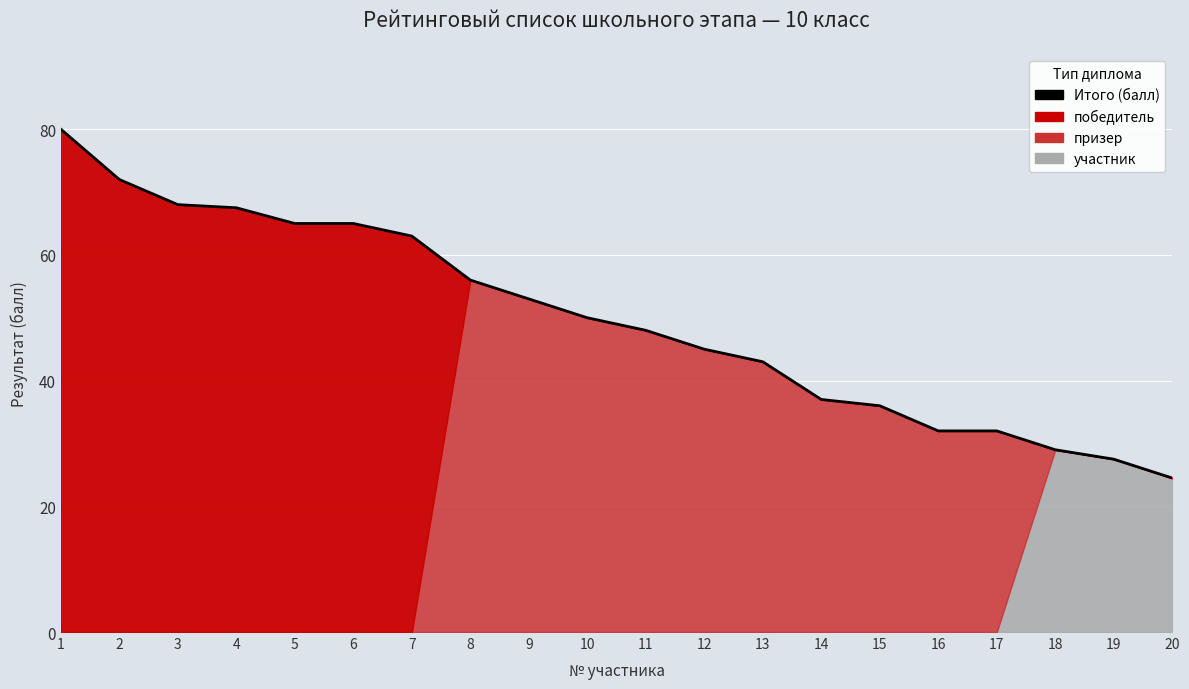

How many lines are shown in the chart?

1